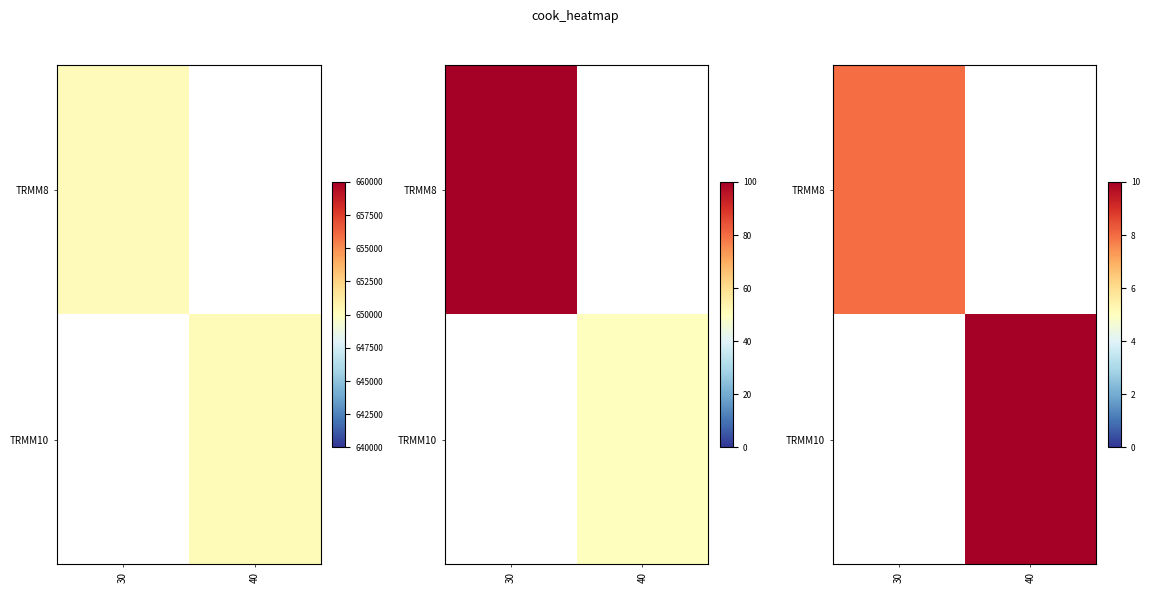

Which category has the lowest value across all series?

30